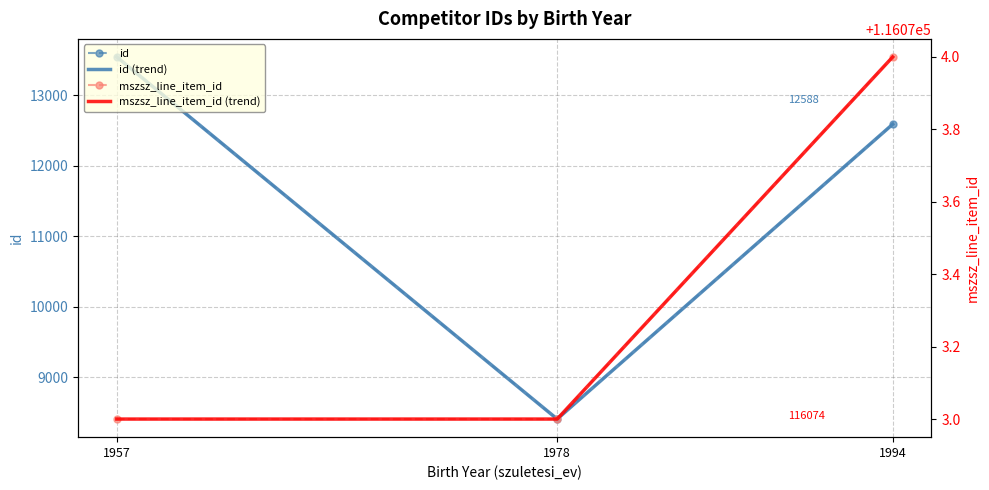

Is it true that id (trend) equals 13542 at 1957?

True